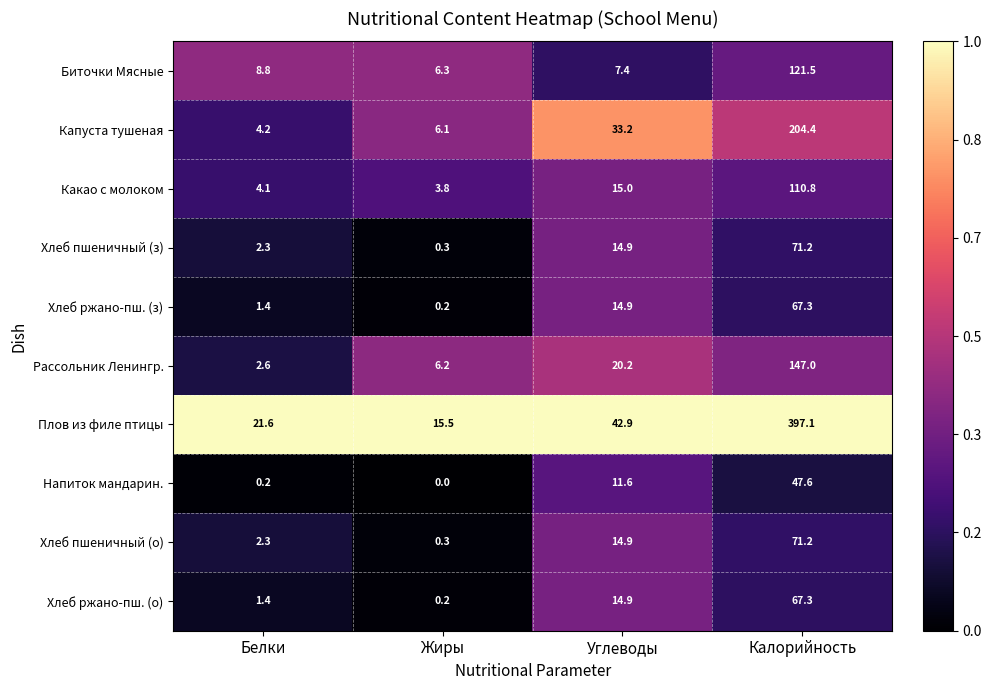

Rank the categories by Рассольник Ленингр. value from highest to lowest.

Калорийность, Углеводы, Жиры, Белки